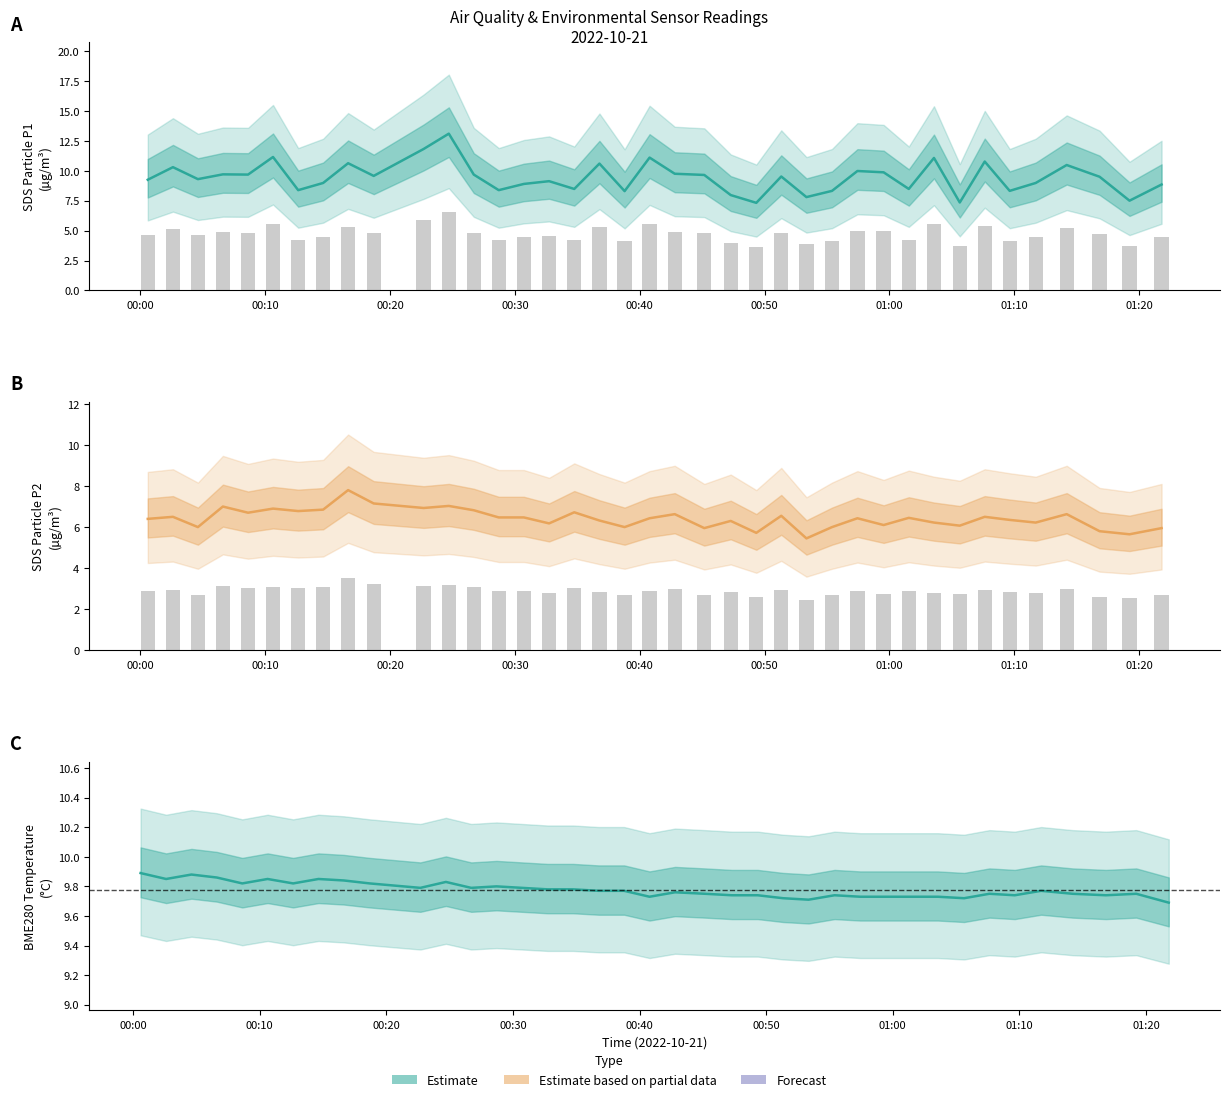

What is the average value of the BME280_temperature series?

9.8